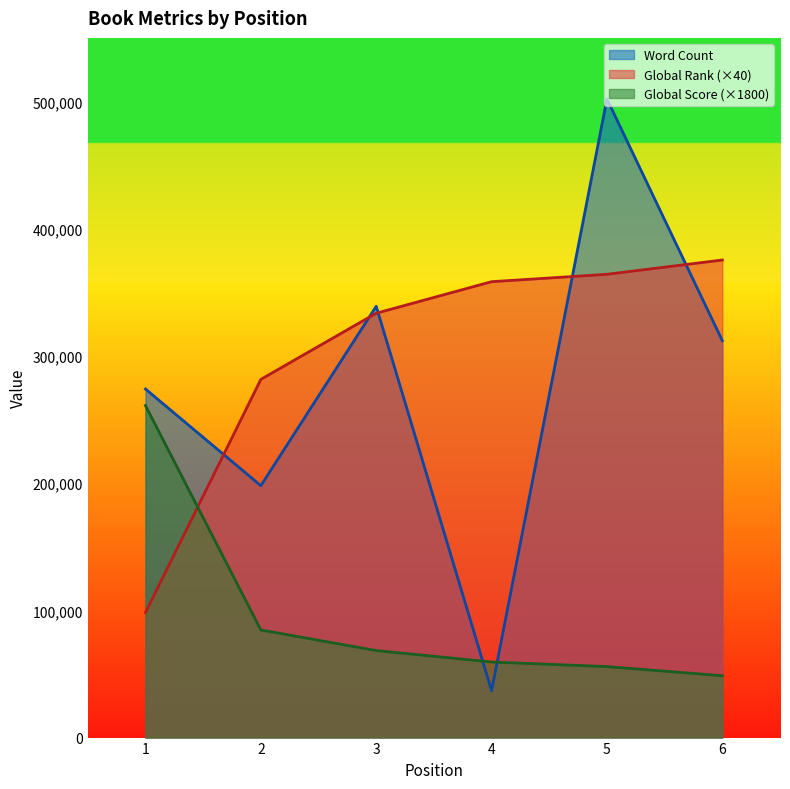

Which series has the largest total across all categories?

Global Rank (×40)